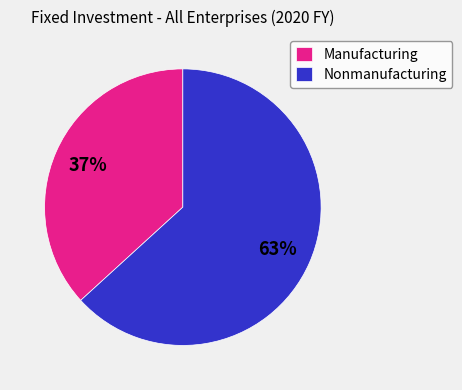

Is there a majority slice in this chart?

Yes